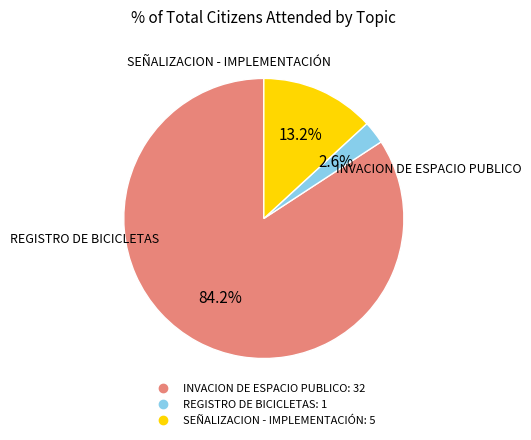

Does any single category account for the majority?

Yes